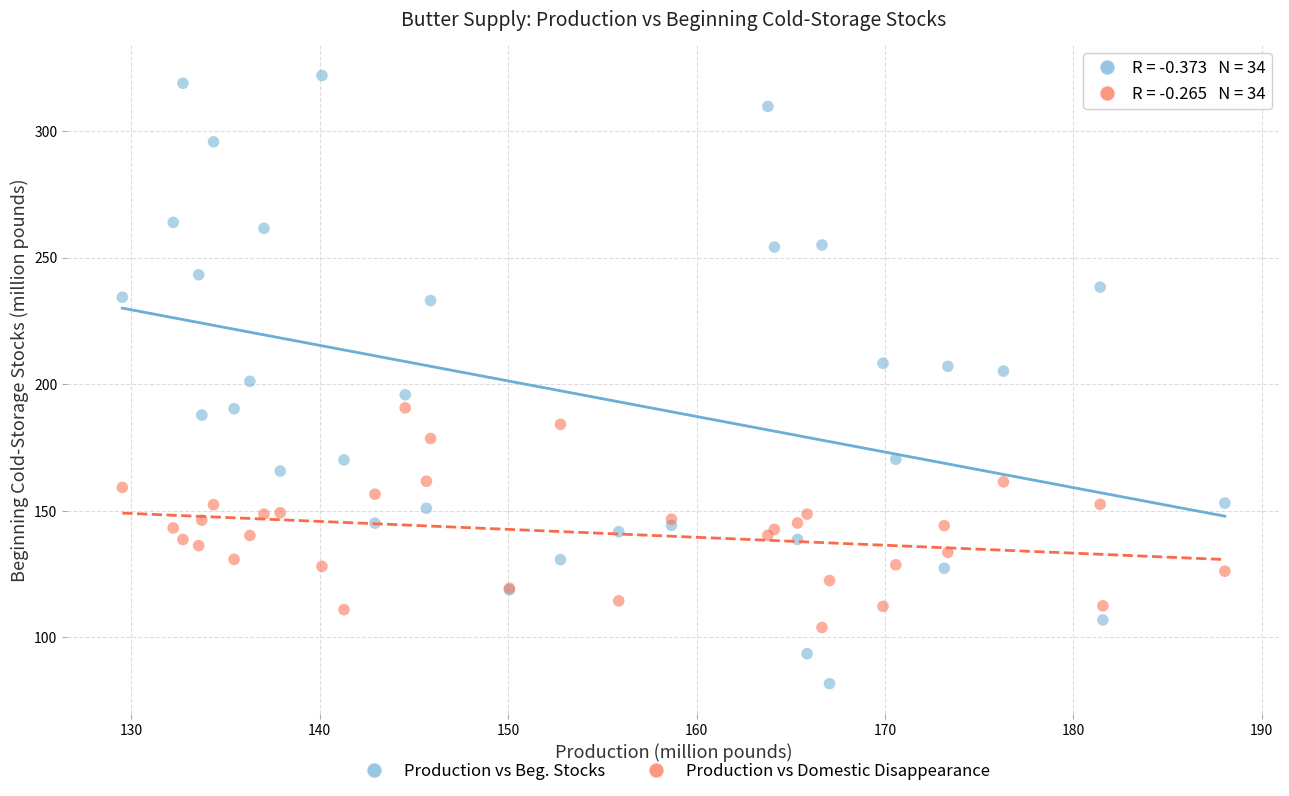

What are all the series names shown in the legend?

Production vs Beg. Stocks, Production vs Domestic Disappearance